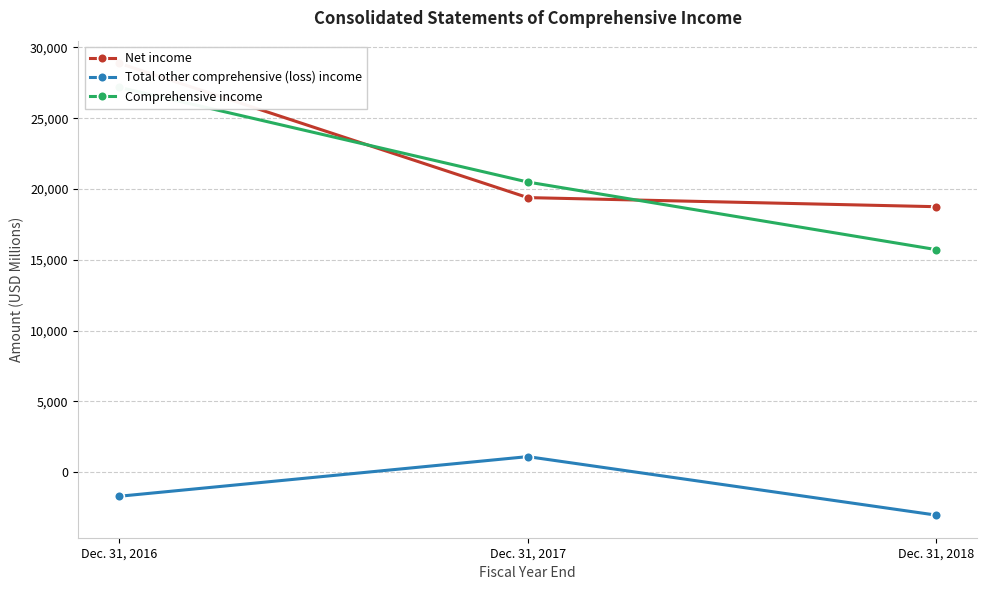

Reading left to right, transcribe all the data shown in this chart.

Net income: Dec. 31, 2016=28881	Dec. 31, 2017=19393	Dec. 31, 2018=18751
Total other comprehensive (loss) income: Dec. 31, 2016=-1700	Dec. 31, 2017=1100	Dec. 31, 2018=-3032
Comprehensive income: Dec. 31, 2016=27181	Dec. 31, 2017=20493	Dec. 31, 2018=15719